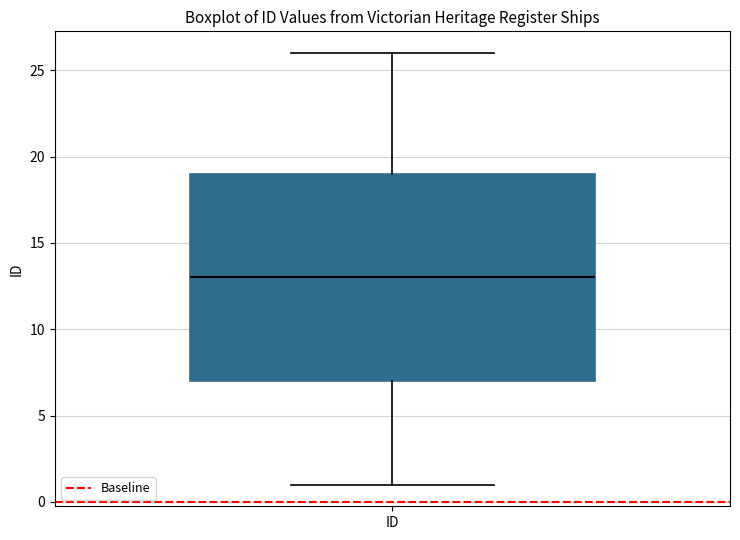

Transcribe this box plot: give where the median line is, the range the box spans, and where the two whiskers end, as read against the y-axis. The values are not printed on the chart, so give them approximately, as read against the axis.

median 13, box 7 to 19, whiskers 1 to 26